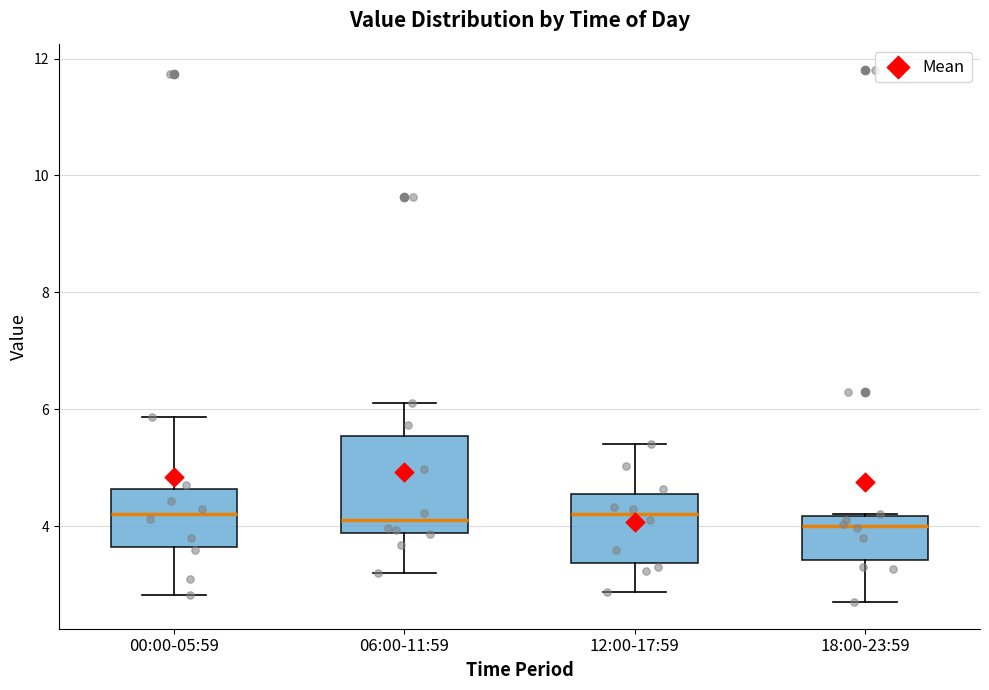

Reading left to right, transcribe this box plot: for each box, give where its median line is, the range the box spans, and where its two whiskers end, as read against the y-axis. The values are not printed on the chart, so give them approximately, as read against the axis.

00:00-05:59: median 4.2, box 3.6 to 4.6, whiskers 2.8 to 5.8
06:00-11:59: median 4.2, box 3.8 to 5.6, whiskers 3.2 to 6.2
12:00-17:59: median 4.2, box 3.4 to 4.6, whiskers 2.8 to 5.4
18:00-23:59: median 4.0, box 3.4 to 4.2, whiskers 2.8 to 4.2